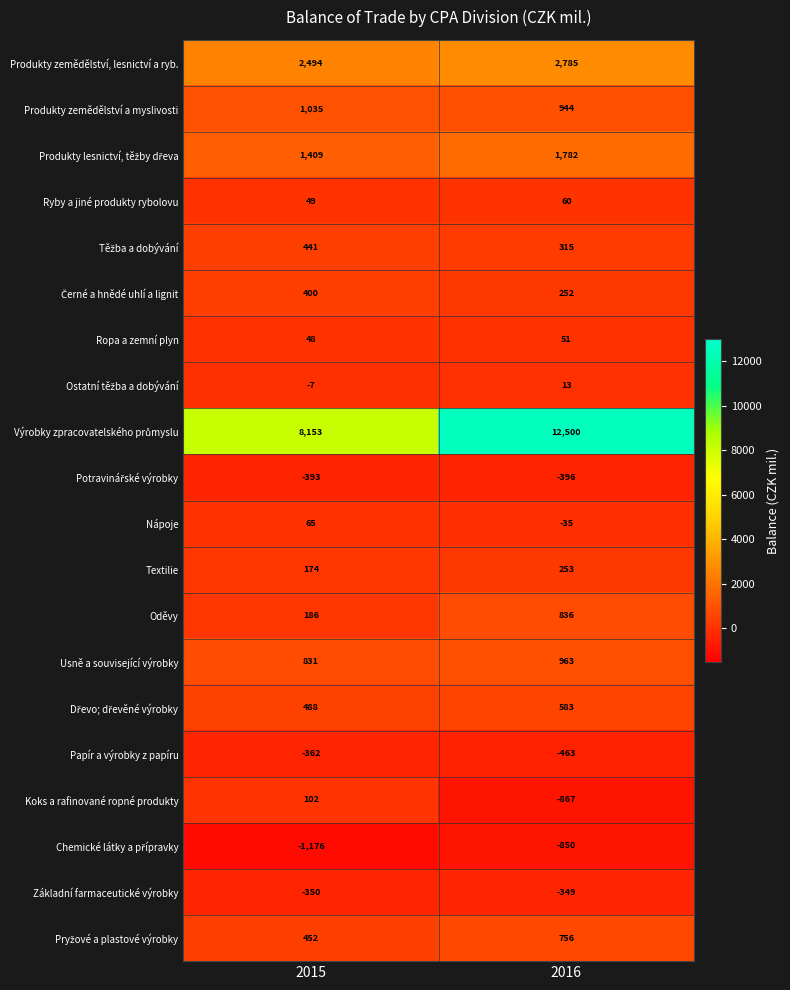

What is the difference between the highest and lowest values at 2016?

13367